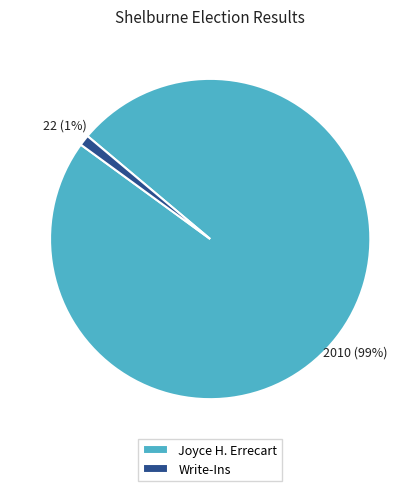

To the nearest percent, what is the difference between the Write-Ins and Joyce H. Errecart slice percentages?

98%